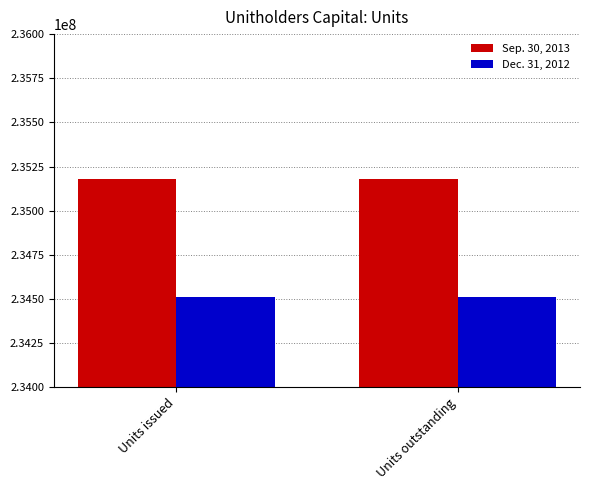

What is the value of the Dec. 31, 2012 bar at the 2nd from the left?

234513243